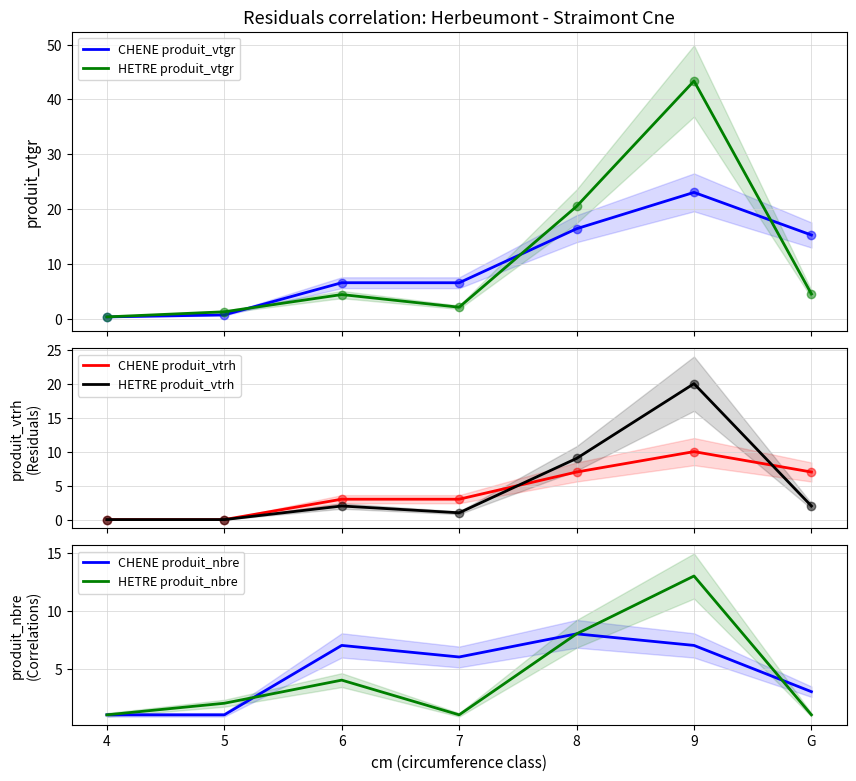

Which label corresponds to the largest value in the chart?

9